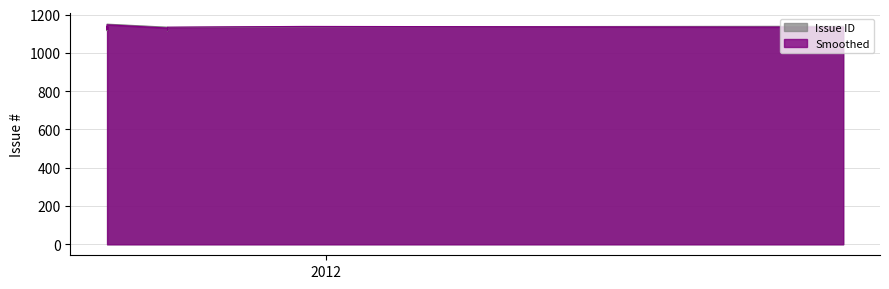

The value of Issue ID at 2011-09-22 is 422. True or false?

False